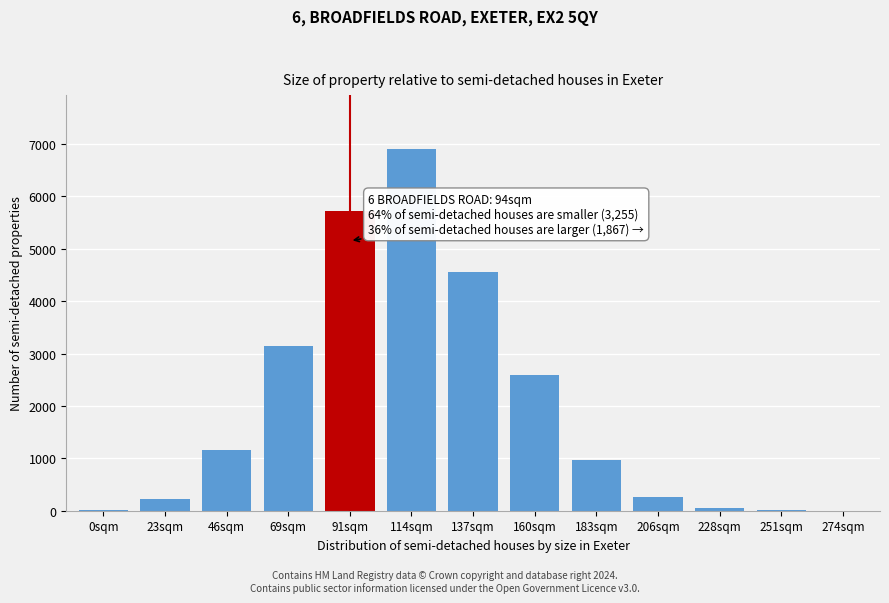

What is the change in value from 46sqm to 91sqm?

+4565